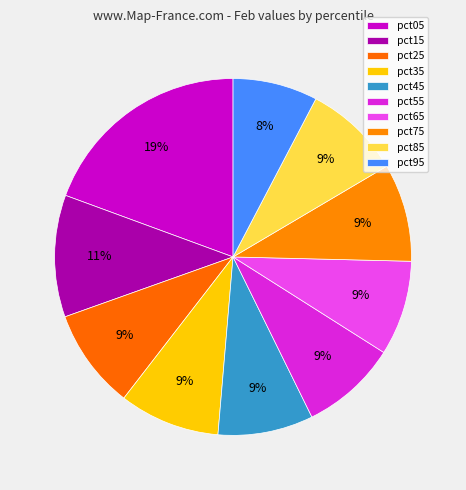

How many segments does this pie chart have?

10